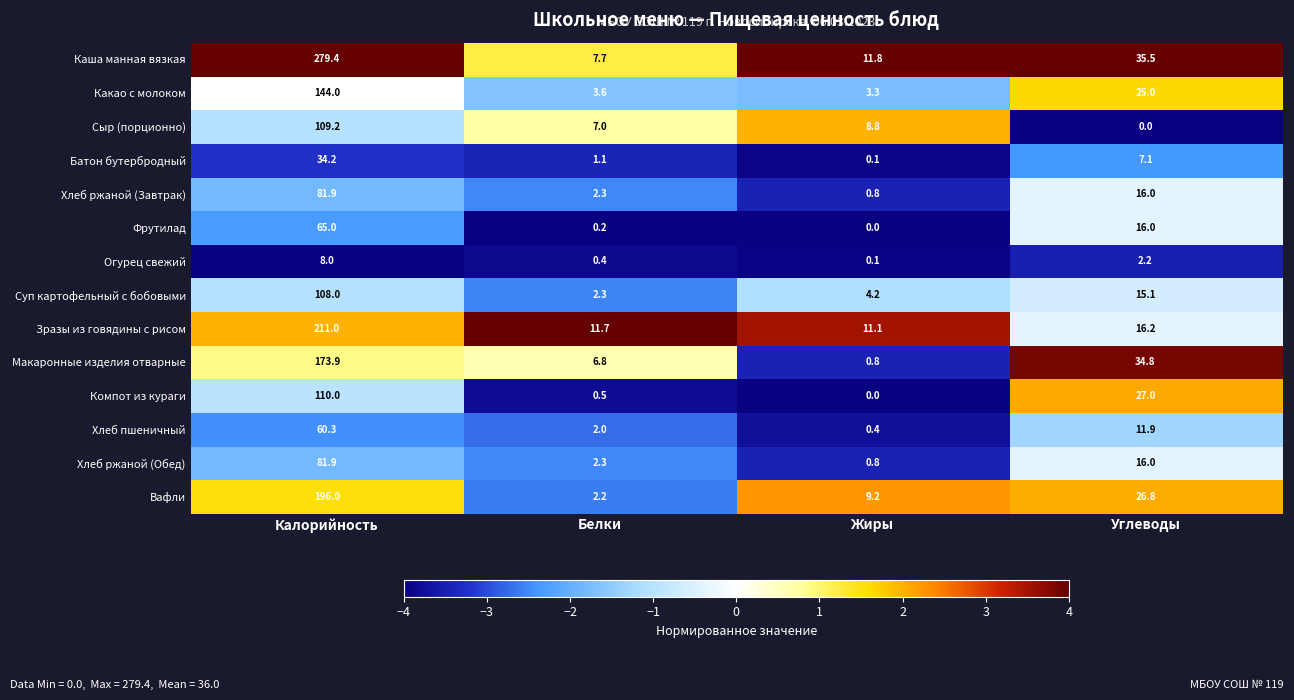

Which series has the largest total across all categories?

Каша манная вязкая